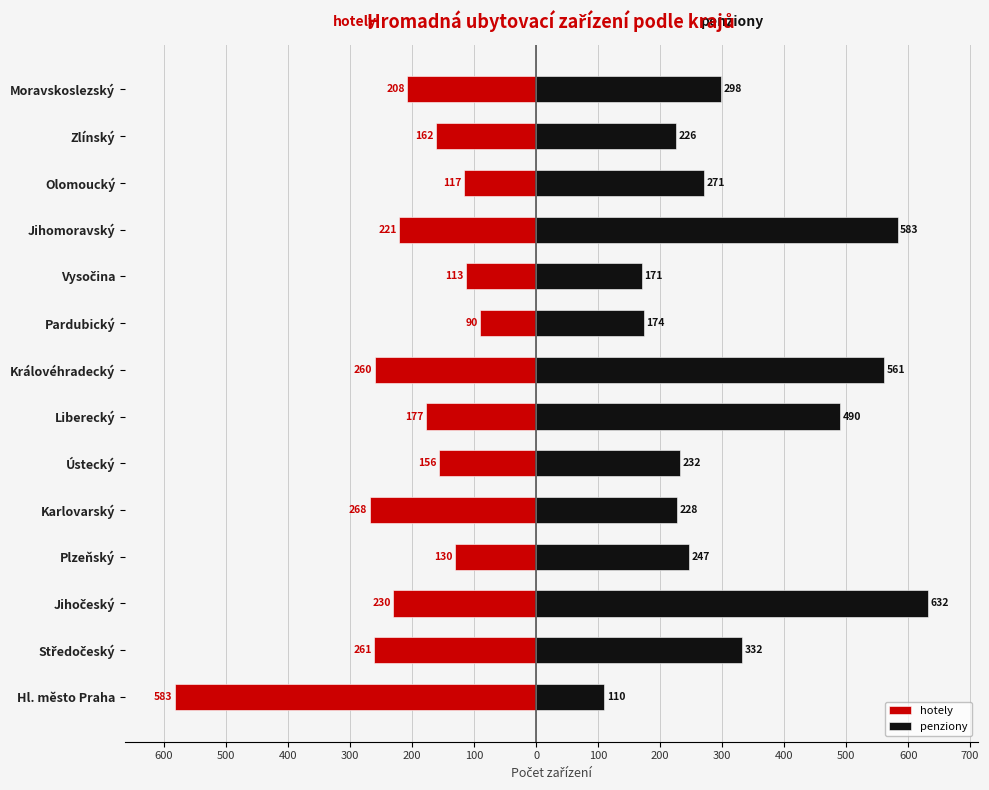

How many data points in hotely are above -177?

6